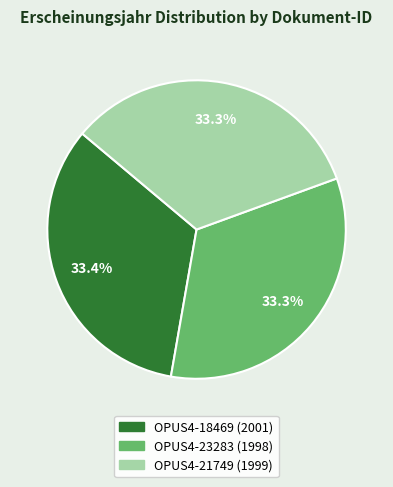

Is OPUS4-18469 the majority of the pie?

No